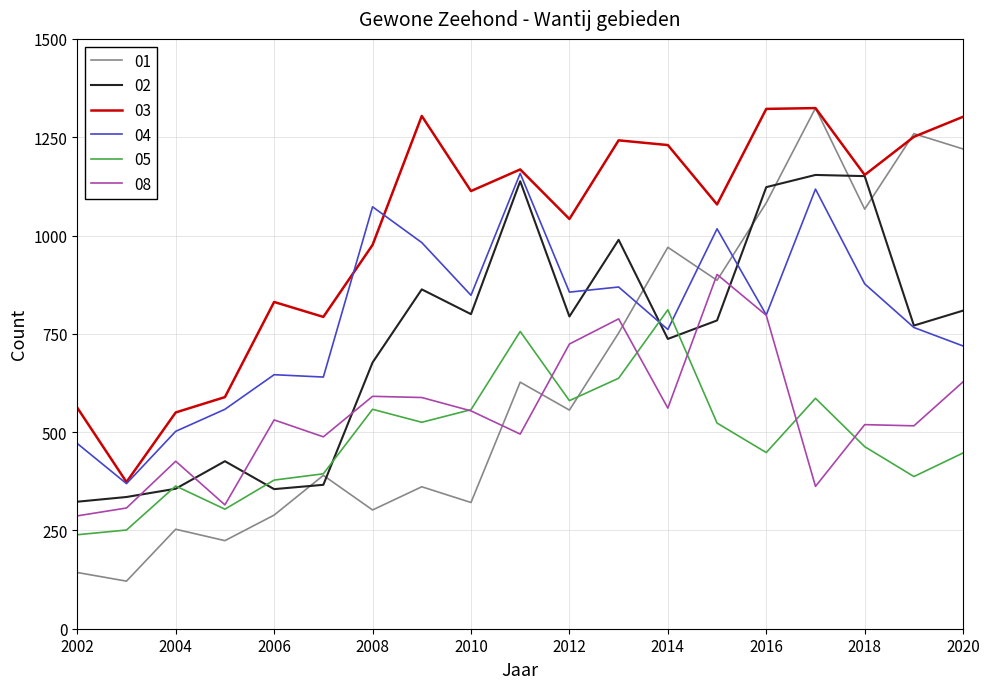

What is the minimum value shown in the chart?

121